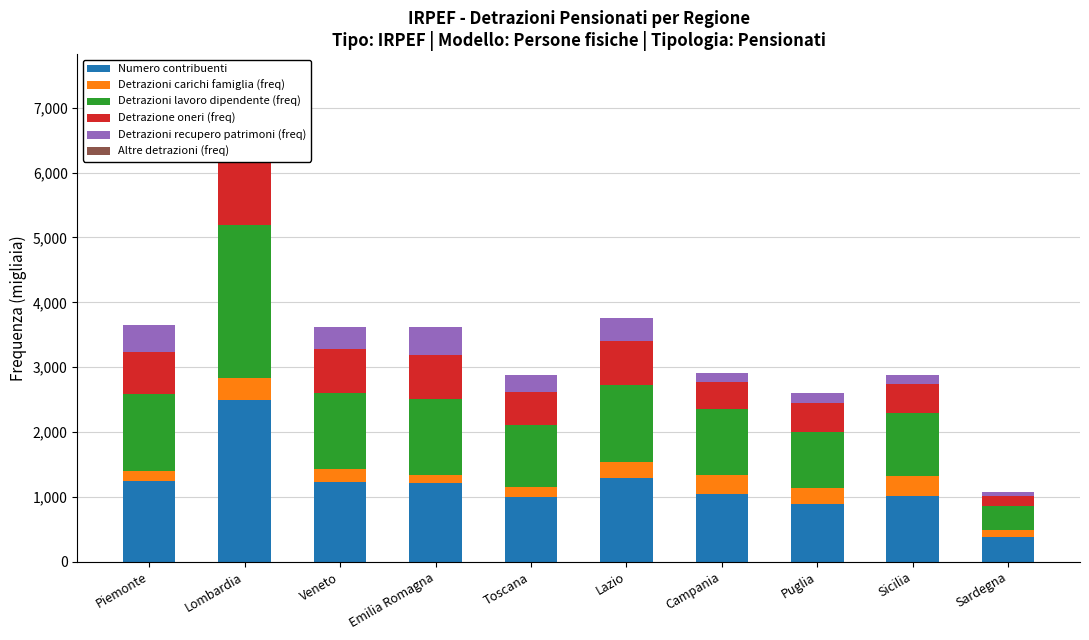

Read the Detrazioni recupero patrimoni (freq) value at Emilia Romagna.

430.2